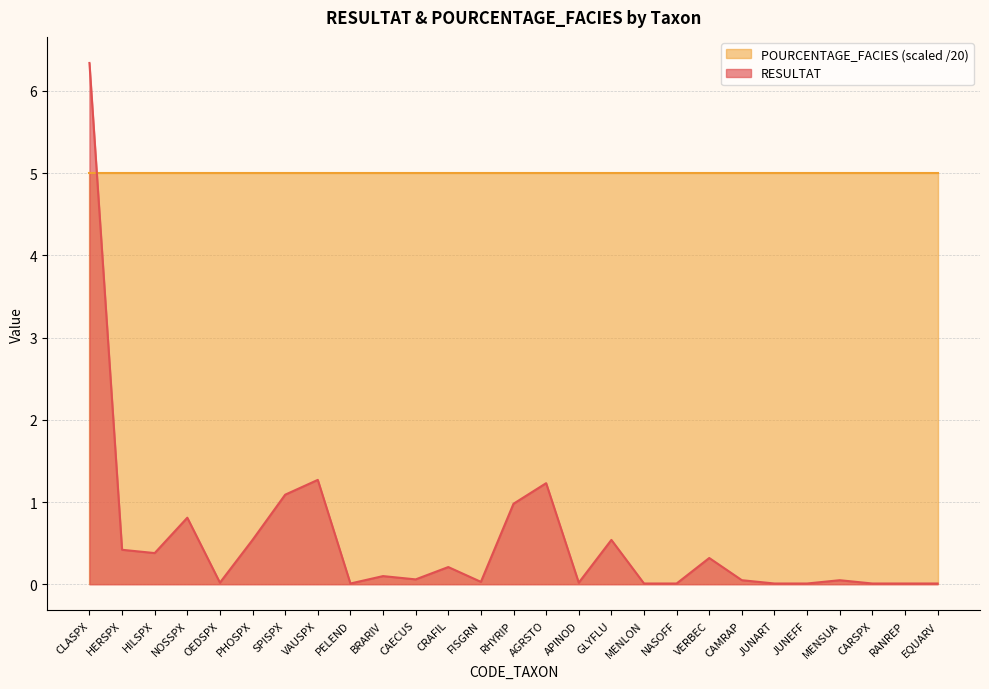

At which category does the data reach its first local valley?

HILSPX